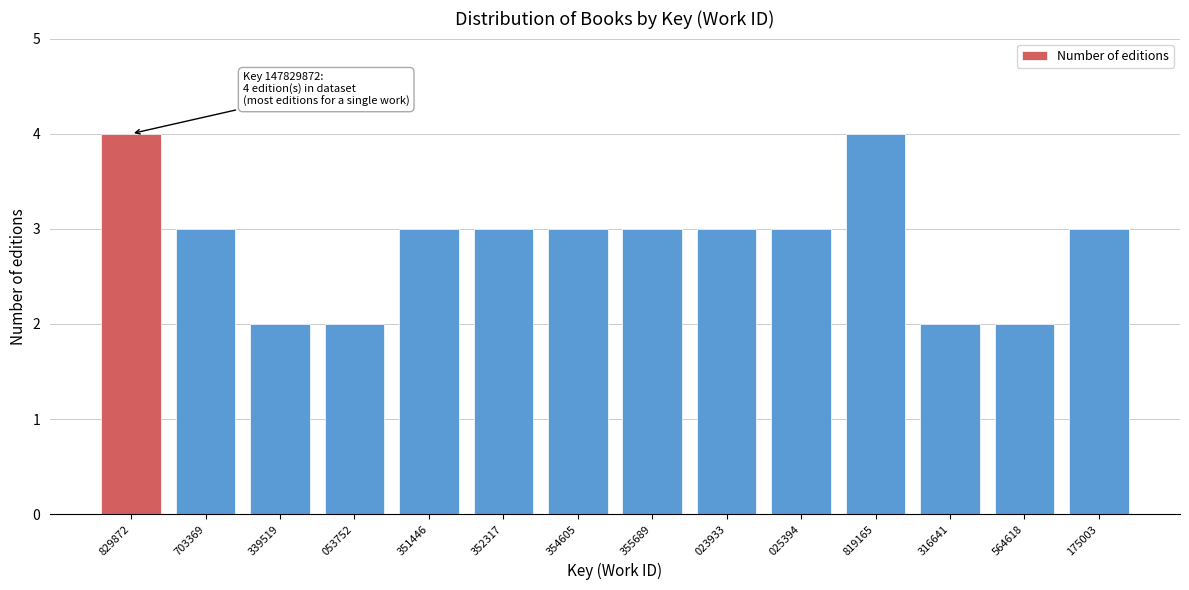

Reading left to right, list all the values displayed in this chart.

4	3	2	2	3	3	3	3	3	3	4	2	2	3